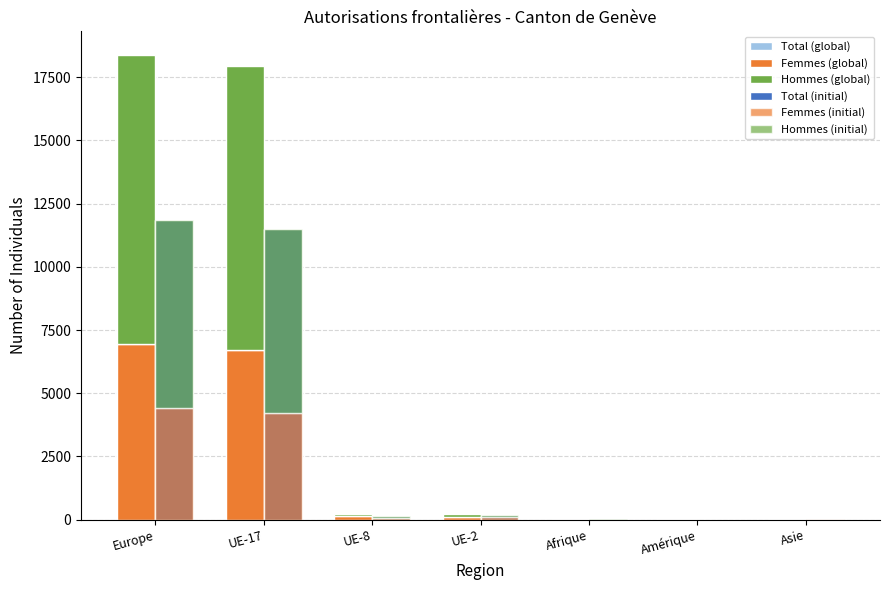

Reading right to left, extract all data points from this chart.

Total: Asie=12	Amérique=7	Afrique=9	UE-2=225	UE-8=224	UE-17=17937	Europe=18396
Femmes: Asie=9	Amérique=5	Afrique=3	UE-2=115	UE-8=130	UE-17=6703	Europe=6953
Hommes: Asie=3	Amérique=2	Afrique=6	UE-2=110	UE-8=94	UE-17=11234	Europe=11443
Init_Total: Asie=8	Amérique=3	Afrique=6	UE-2=185	UE-8=155	UE-17=11496	Europe=11844
Init_Femmes: Asie=5	Amérique=2	Afrique=1	UE-2=90	UE-8=81	UE-17=4233	Europe=4407
Init_Hommes: Asie=3	Amérique=1	Afrique=5	UE-2=95	UE-8=74	UE-17=7263	Europe=7437